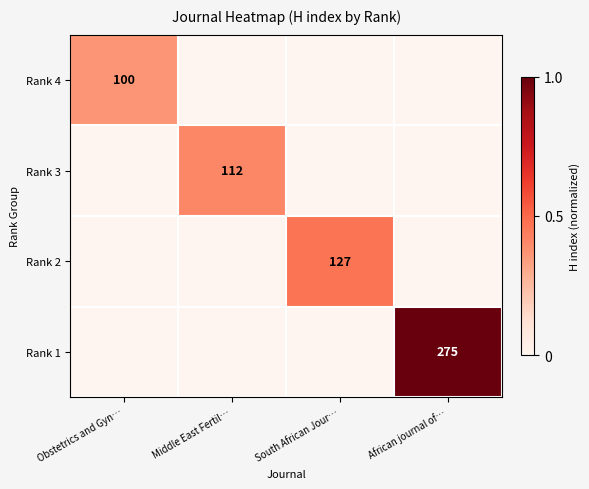

True or false: Rank 3 has a value of 0.2 at Middle East Fertil….

False